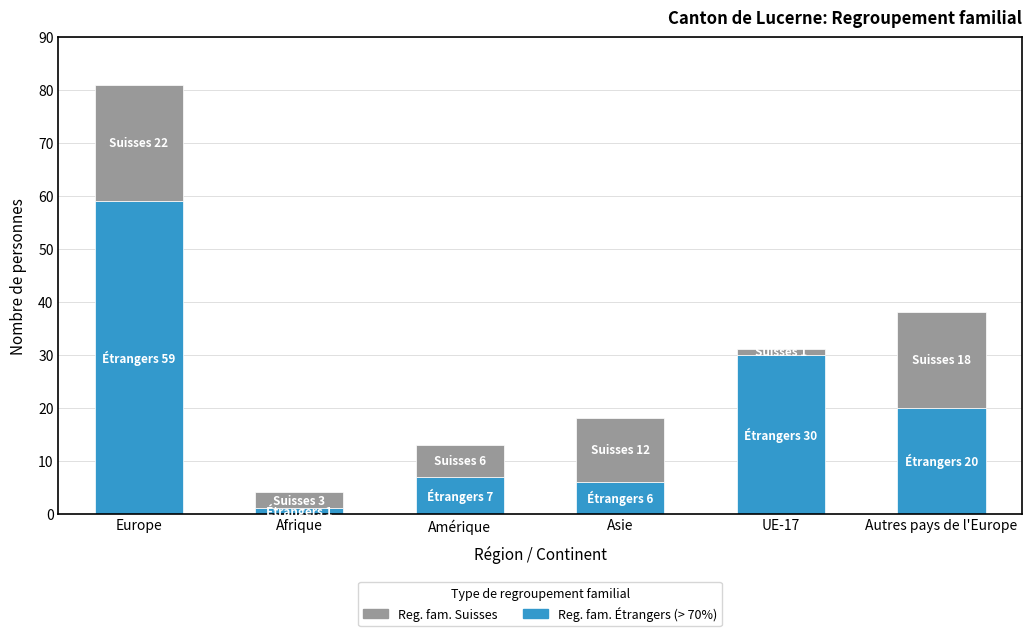

At which category is the sum across all series the highest?

Europe